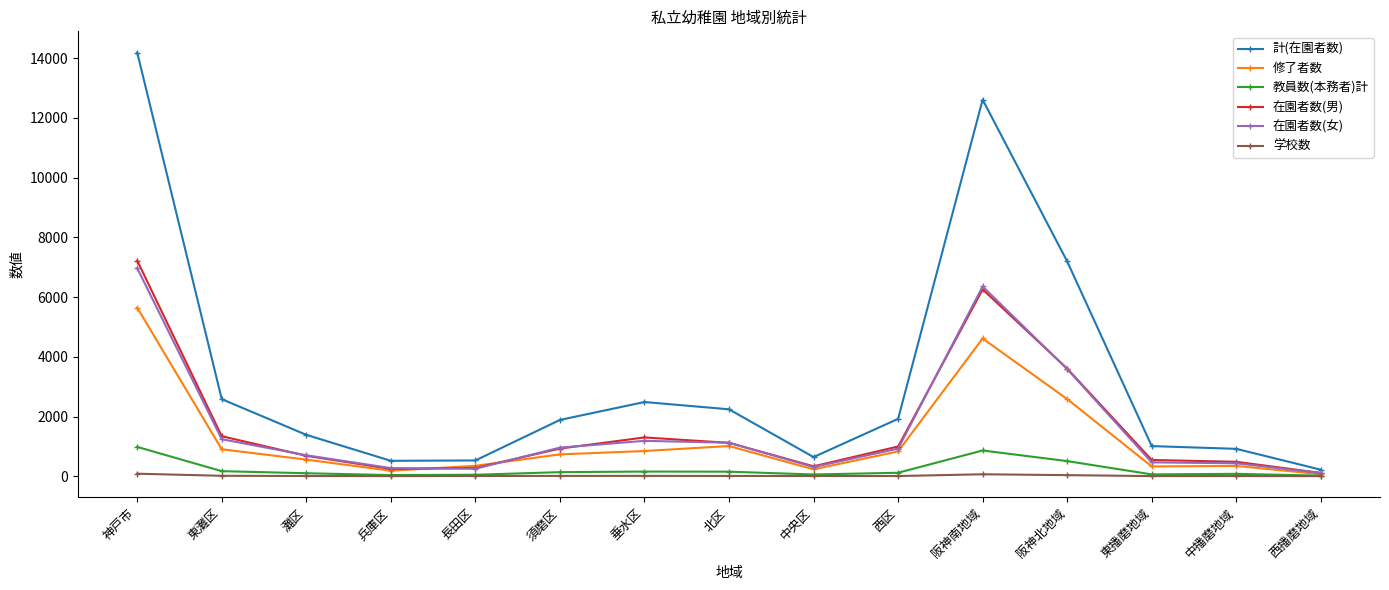

What is the difference between the maximum and minimum values in the 修了者数 series?

5580